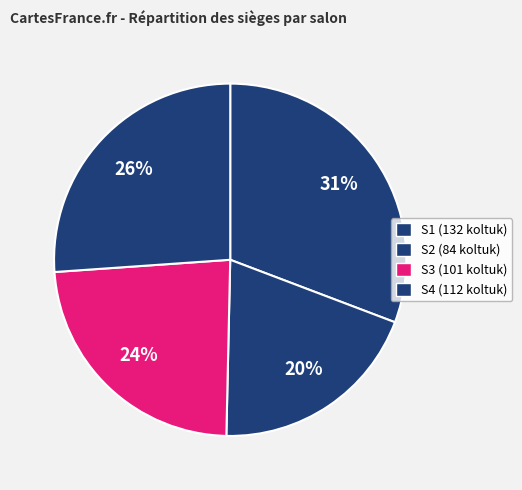

To the nearest percent, what is the combined percentage of S2 and S3?

43%